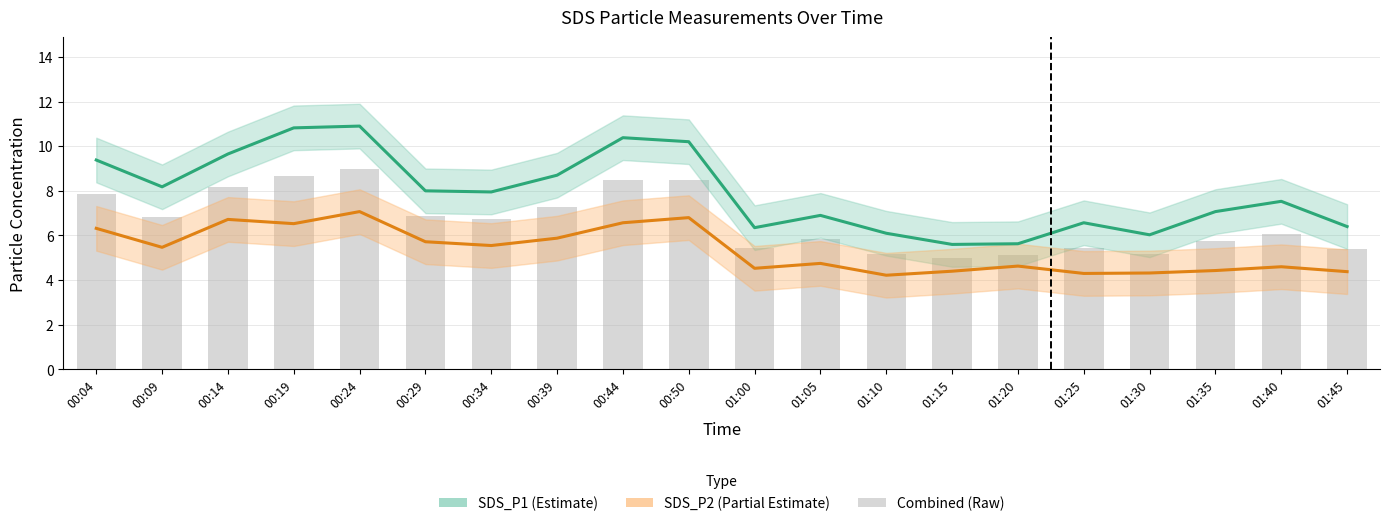

Which series changed the most between 00:09 and 00:39?

SDS_P1